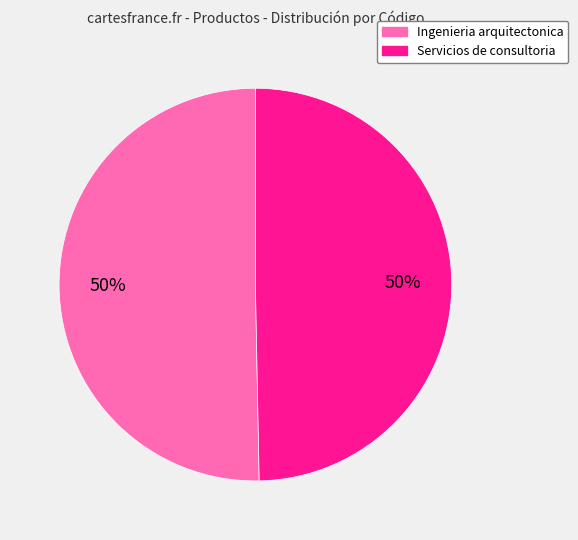

What is the ratio of the value at Ingenieria arquitectonica to the value at Servicios de consultoria?

1.0